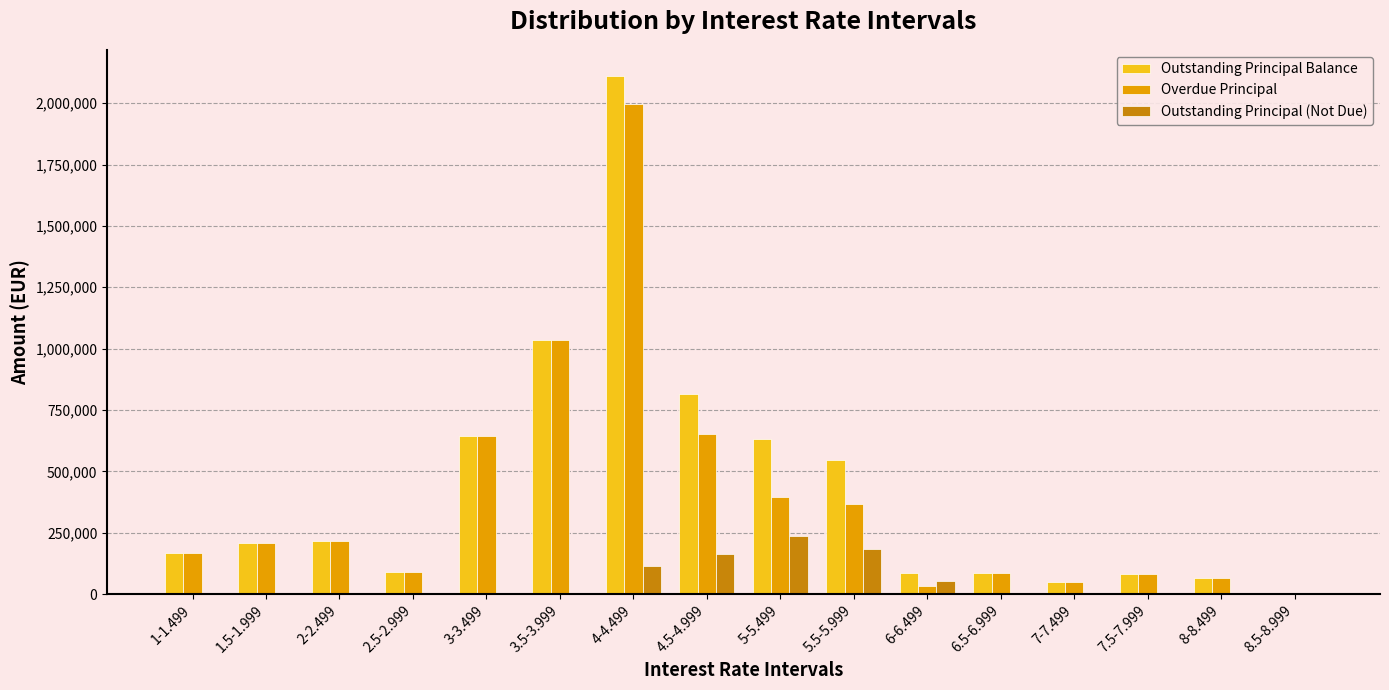

Between 4-4.499 and 5-5.499, which series saw the biggest shift?

Overdue Principal